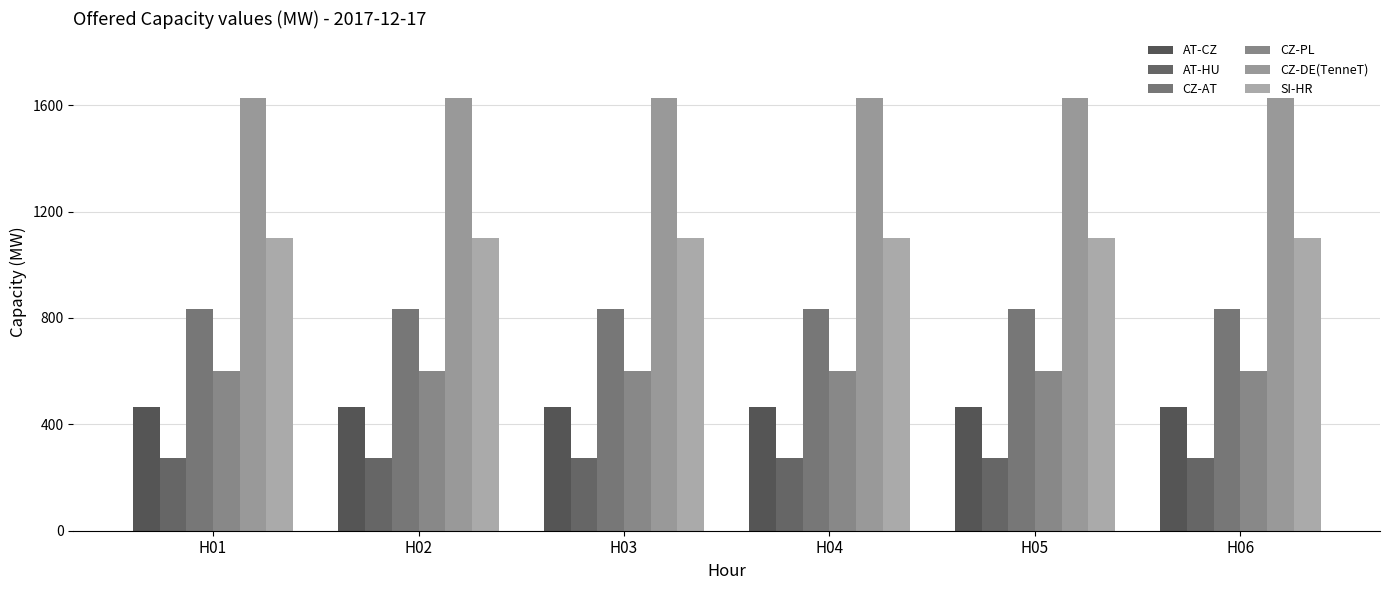

Which has a higher value, H04 or H03?

H04